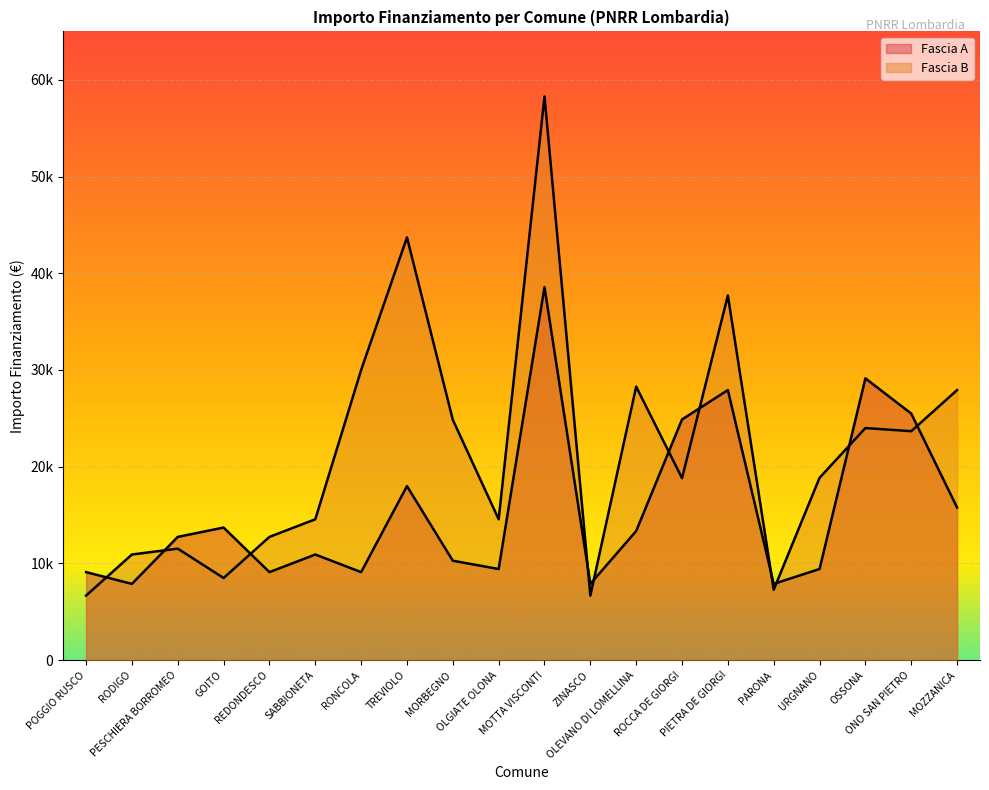

True or false: Fascia B has more than 2 interior local peaks.

True